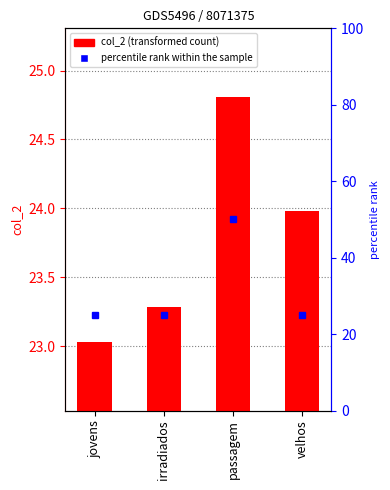

List the labels in order of value, largest first.

passagem, velhos, irradiados, jovens